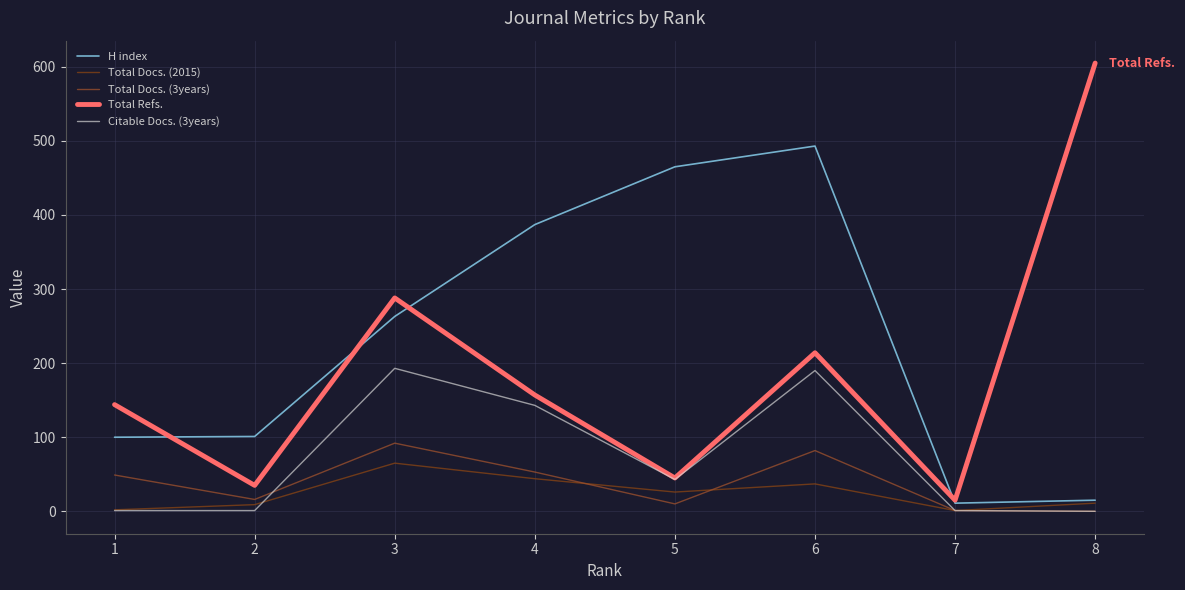

Is this an area chart (filled region under the line)?

No